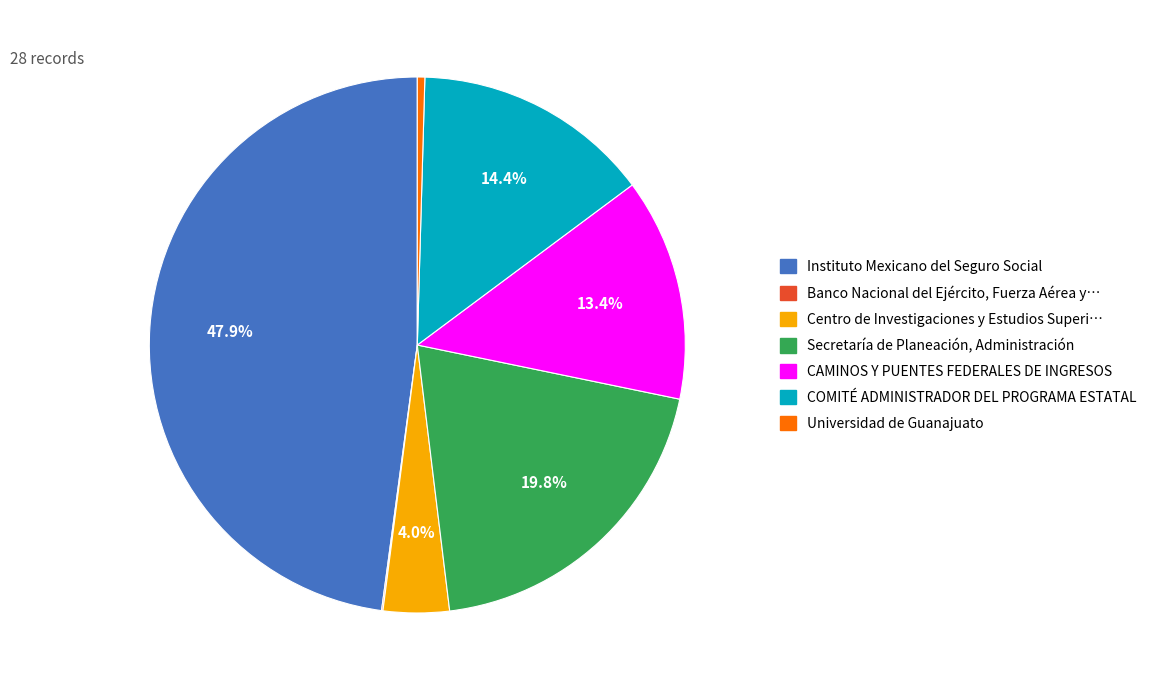

Is there a majority slice in this chart?

No